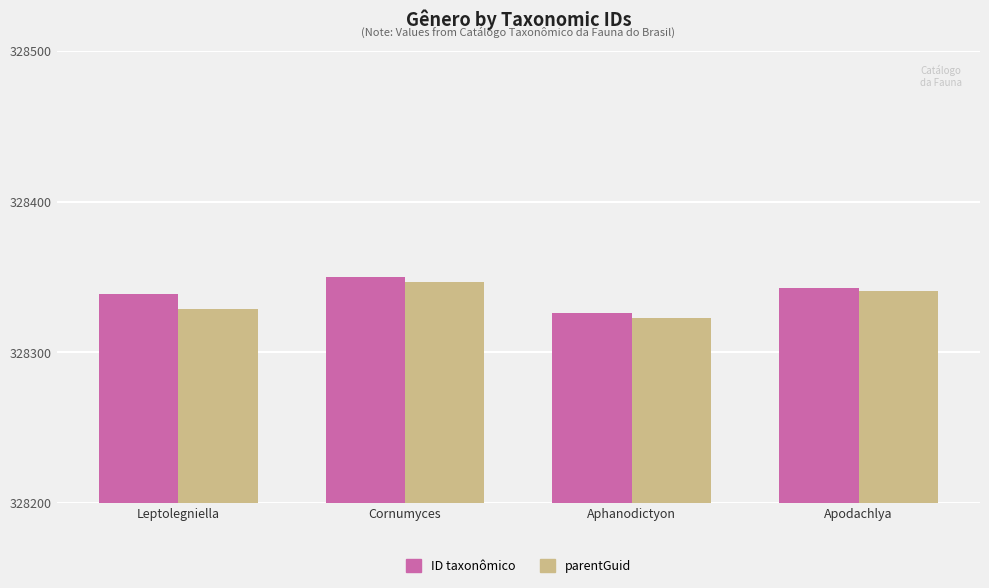

What is the average value of the parentGuid series?

328335